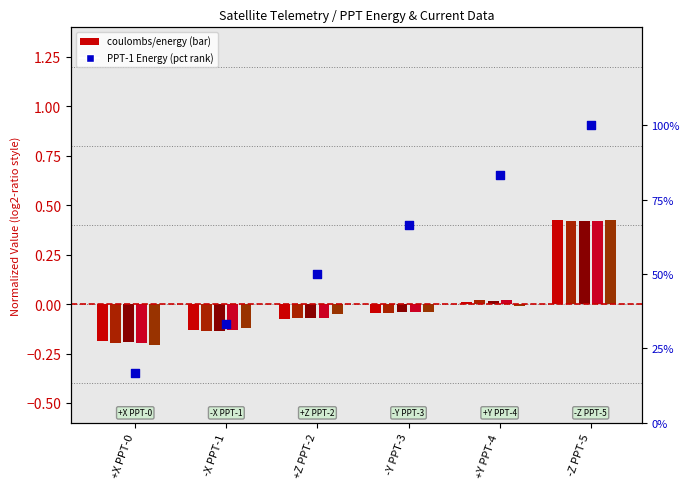

What is the total value across all series at -Z PPT-5?

102.1